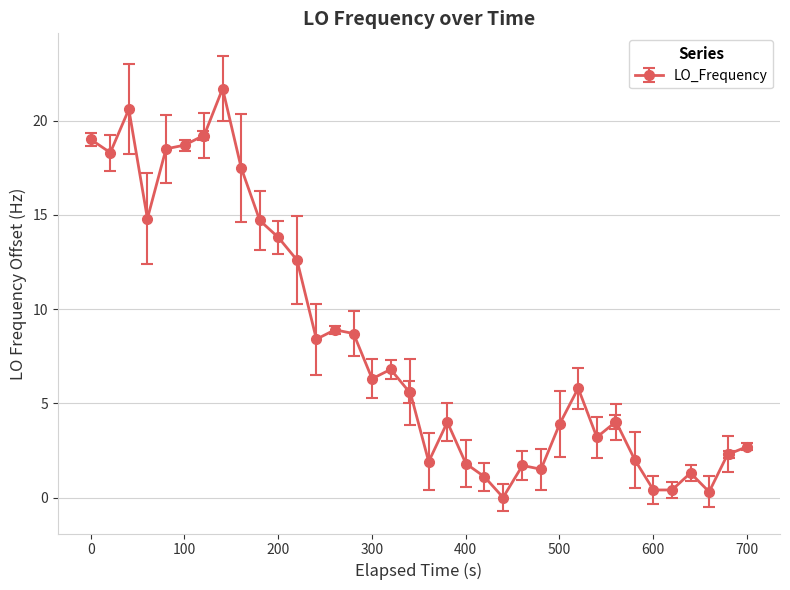

What is the sum of all values?

323.5